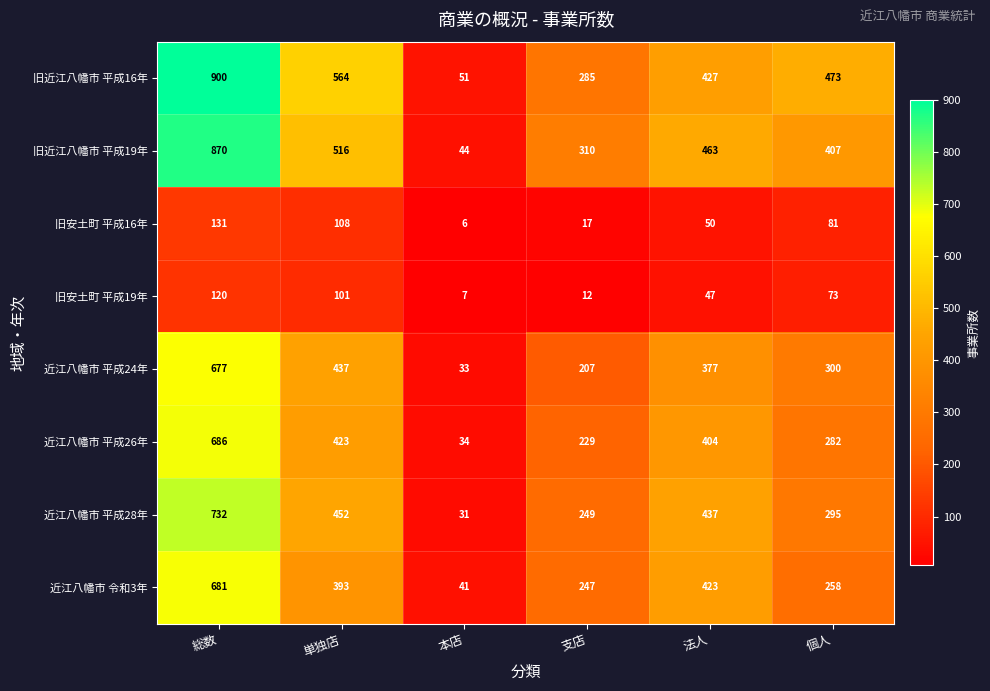

What is the sum of the 旧安土町 平成16年 values at 個人 and 単独店?

189